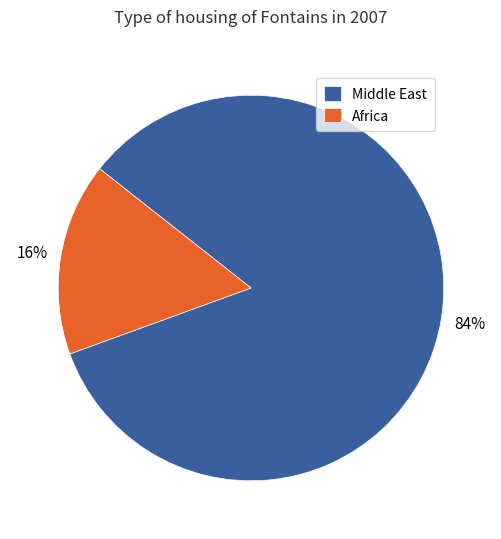

Is Middle East the majority of the pie?

Yes